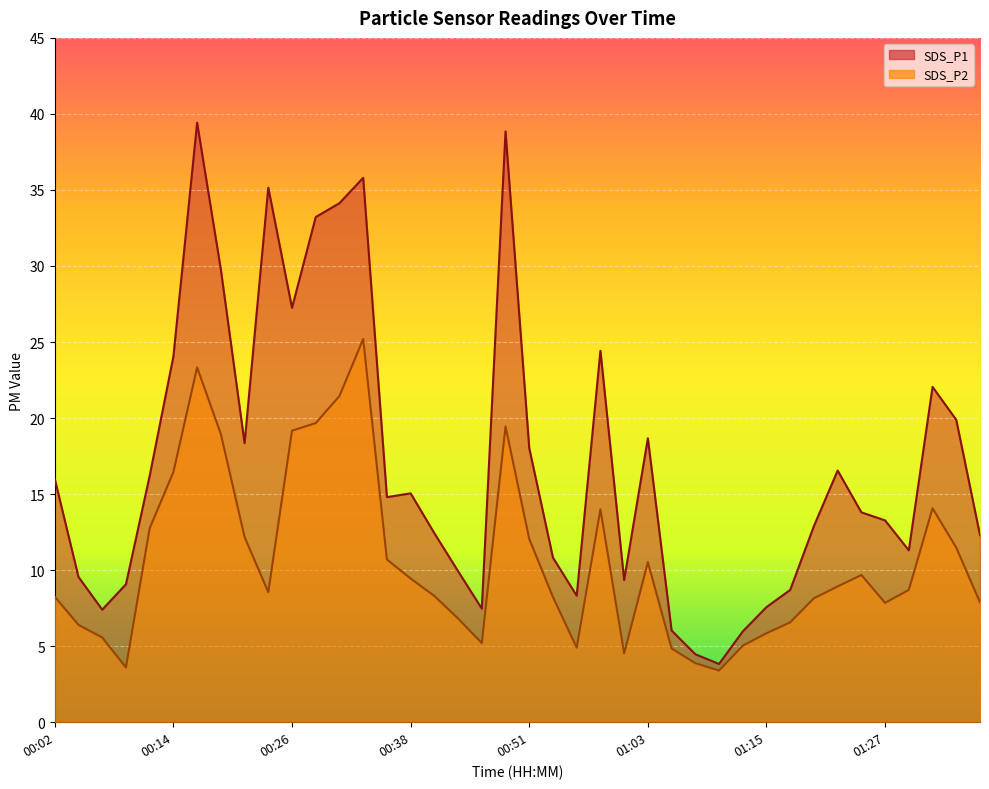

How many lines are shown in the chart?

2